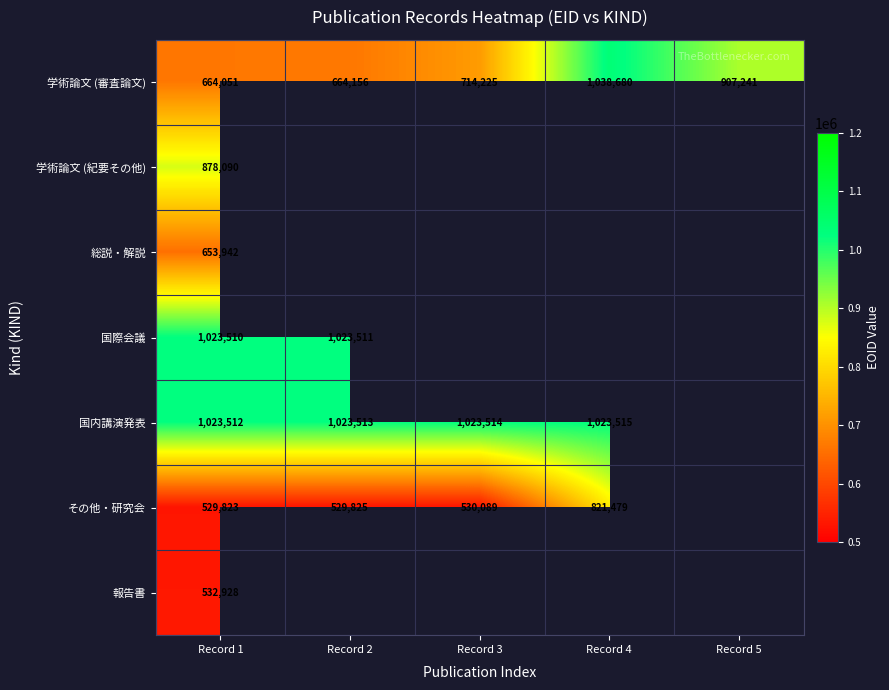

The value of 学術論文 (審査論文) at Record 1 is 451904.2. True or false?

False